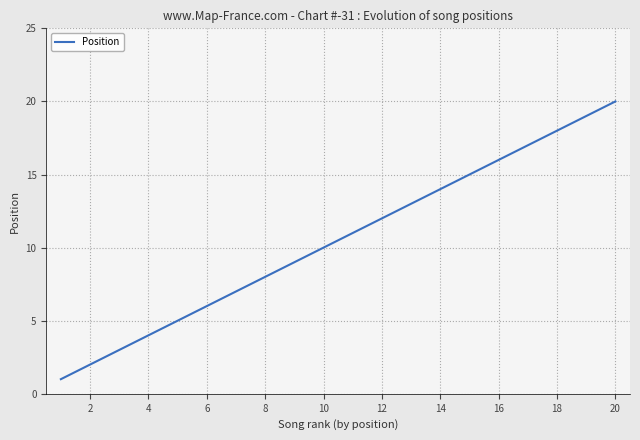

True or false: the data has more than 2 interior local peaks.

False